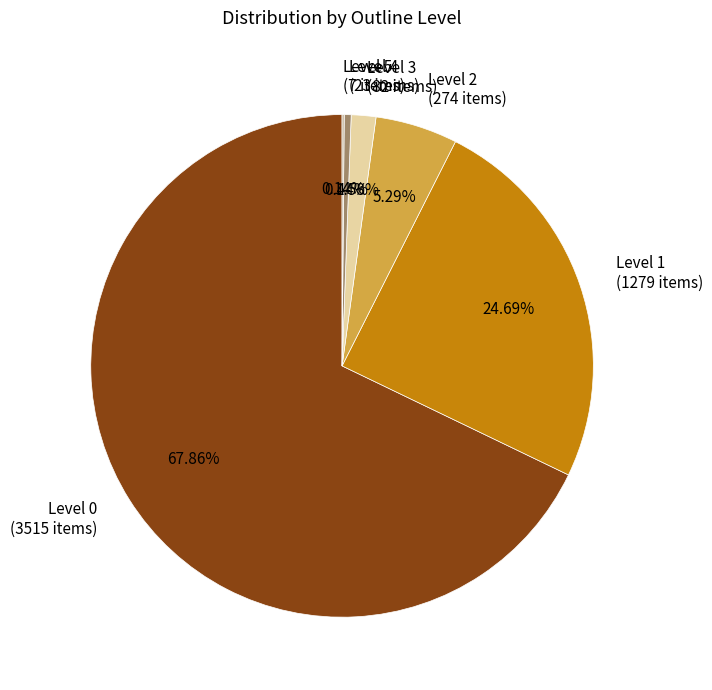

To the nearest percent, what is the difference between the largest and smallest slice percentages?

68%